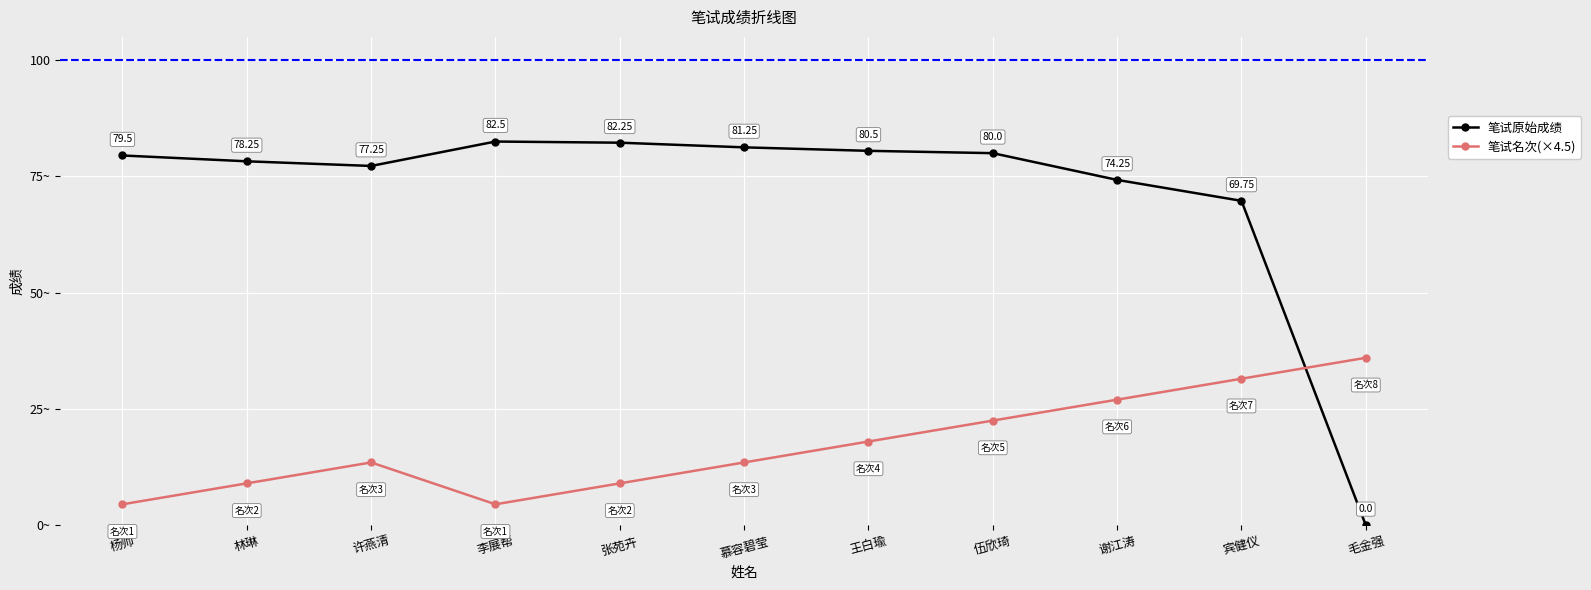

List the series in order of their overall mean, highest first.

笔试原始成绩, 笔试名次(×4.5)